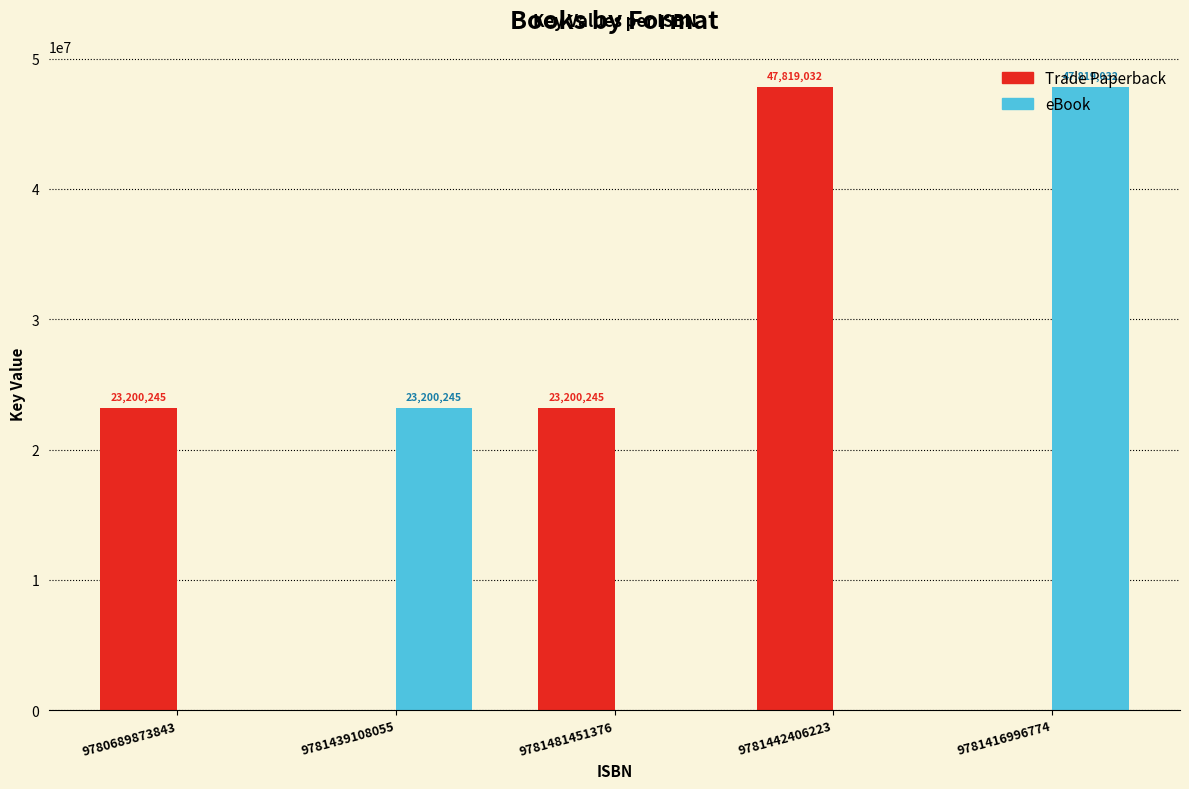

The Trade Paperback series shows 25815063 at 9781442406223. True or false?

False